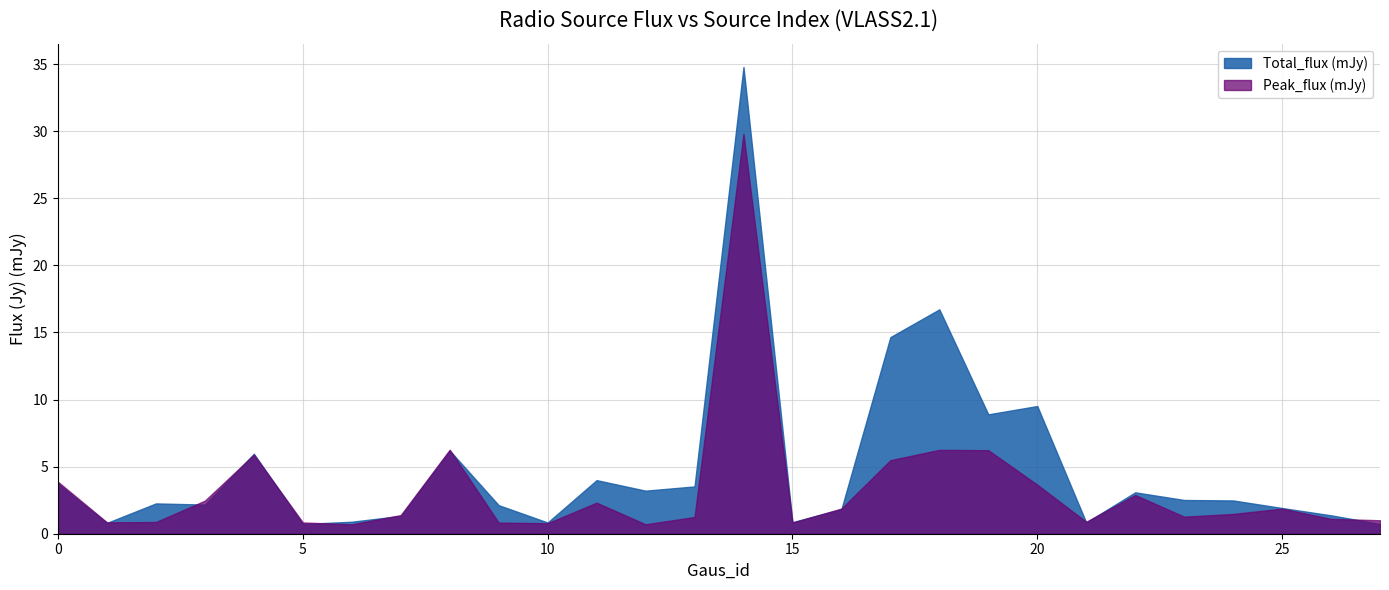

List the series in order of their overall mean, lowest first.

Peak_flux (mJy), Total_flux (mJy)